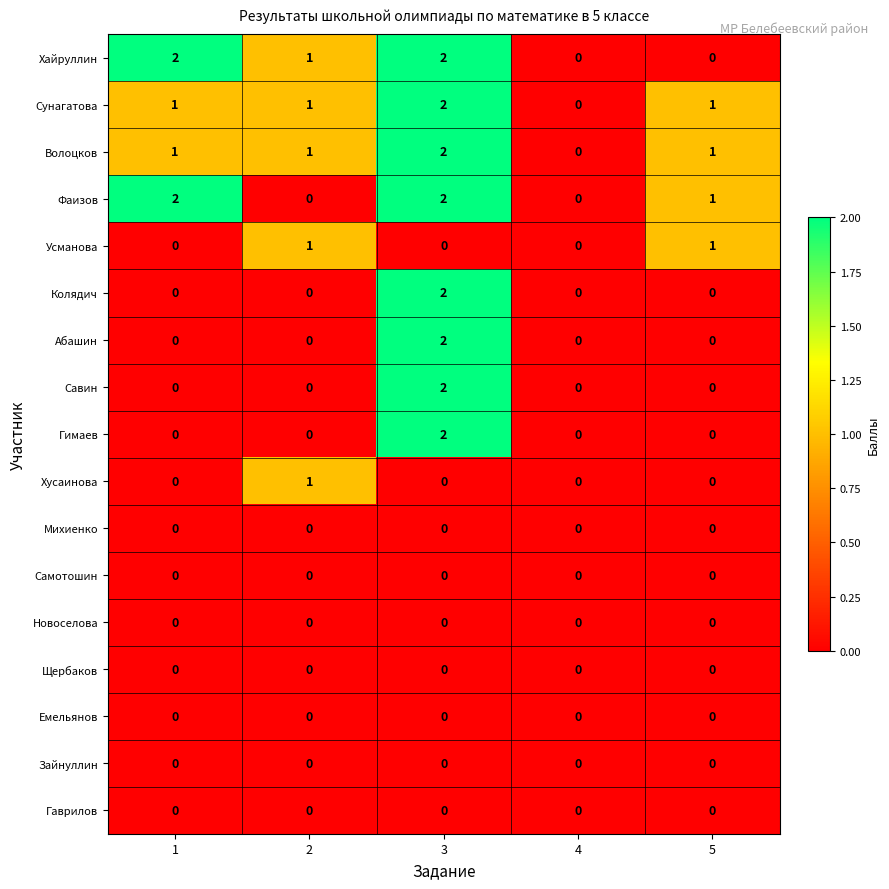

True or false: Гаврилов has a value of 0 at 5.

True